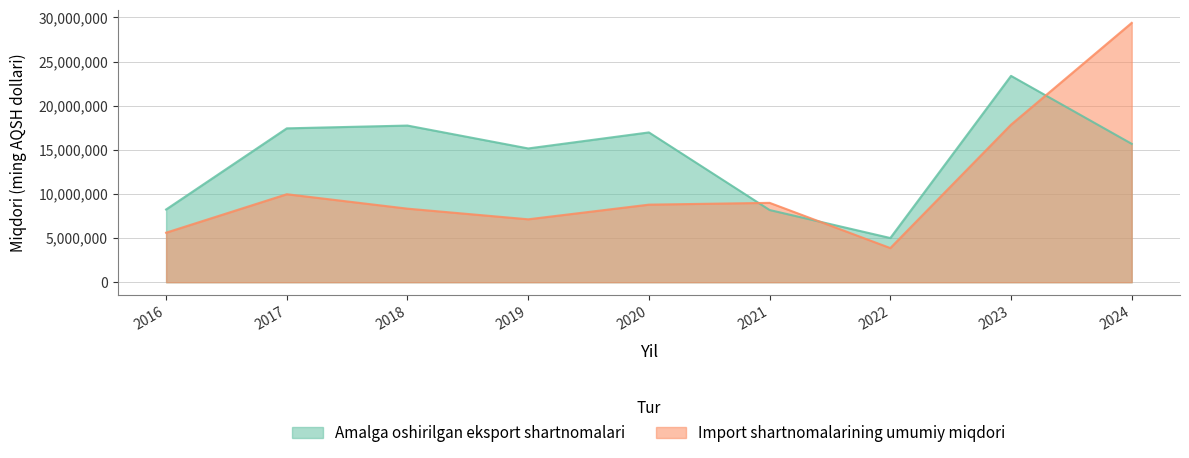

At which category is the sum across all series the highest?

2024